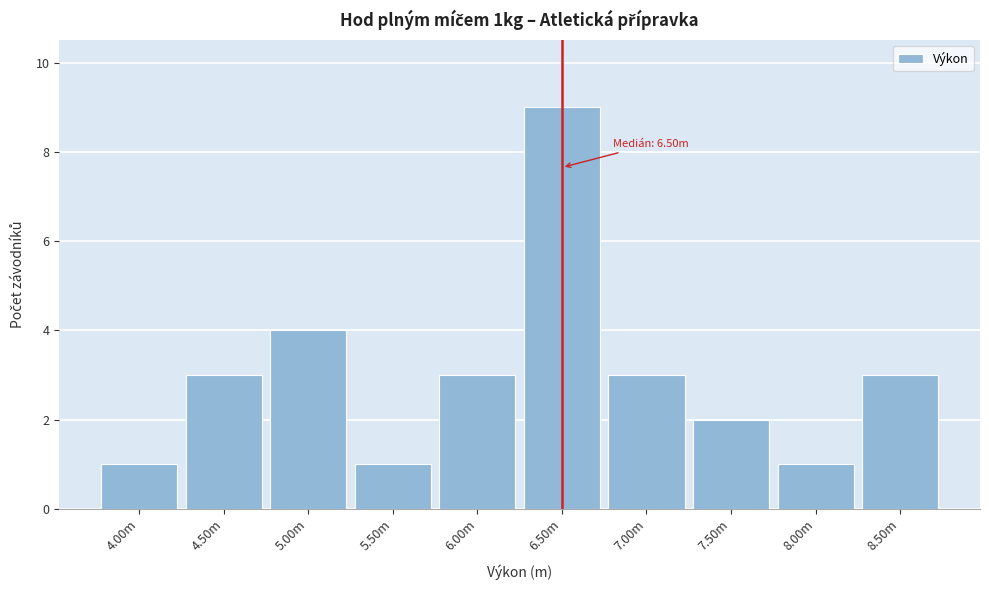

Reading right to left, list all the values displayed in this chart.

8.50m=3	8.00m=1	7.50m=2	7.00m=3	6.50m=9	6.00m=3	5.50m=1	5.00m=4	4.50m=3	4.00m=1